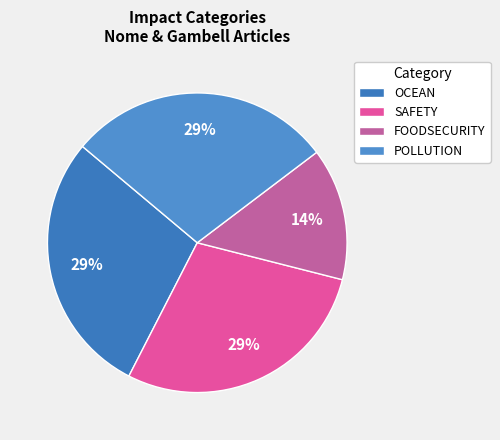

Which category has the biggest portion of the pie?

OCEAN